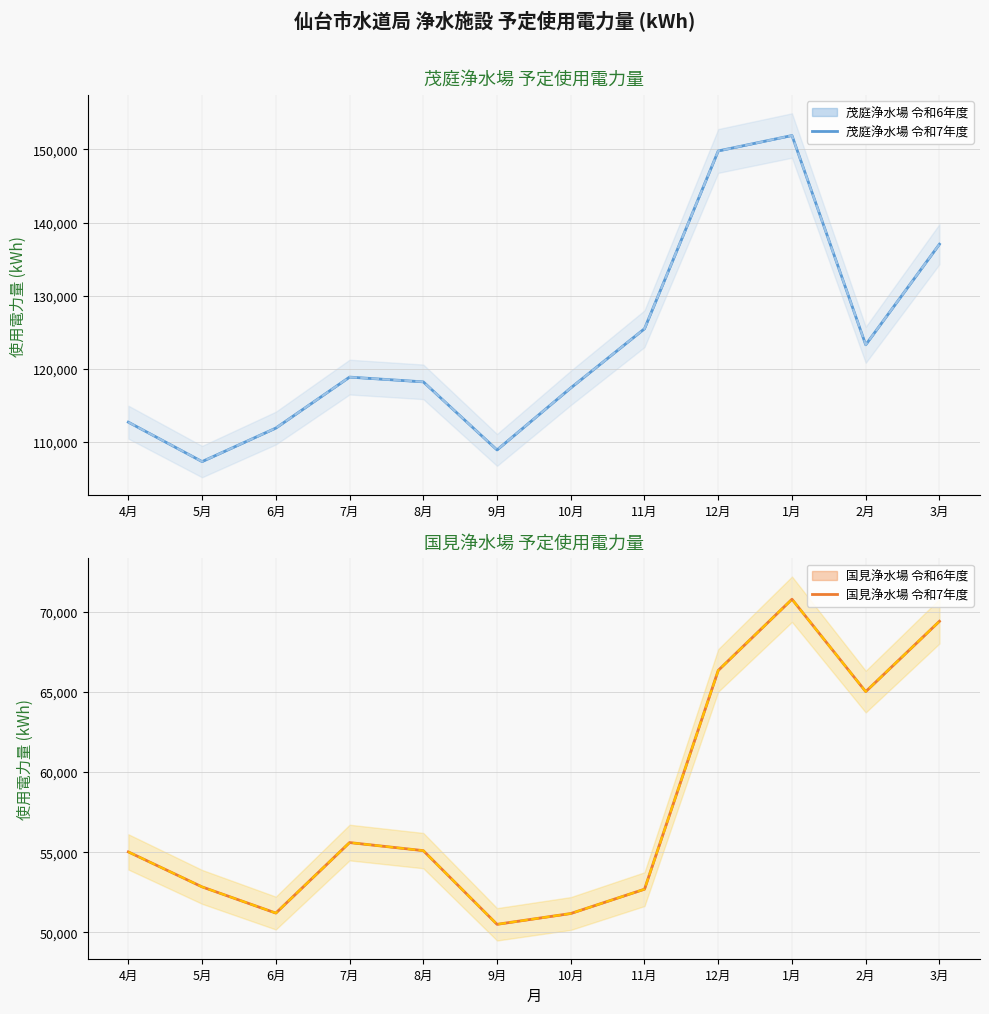

Reading left to right, transcribe all the data shown in this chart.

茂庭浄水場 令和6年度: 112720	107330	111910	118880	118230	108922	117401	125494	149795	151905	123297	137049
茂庭浄水場 令和7年度: 112720	107330	111910	118880	118230	108922	117401	125494	149795	151905	123297	137049
国見浄水場 令和6年度: 55019	52838	51205	55601	55099	50504	51178	52695	66335	70771	65012	69398
国見浄水場 令和7年度: 55019	52838	51205	55601	55099	50504	51178	52695	66335	70771	65012	69398